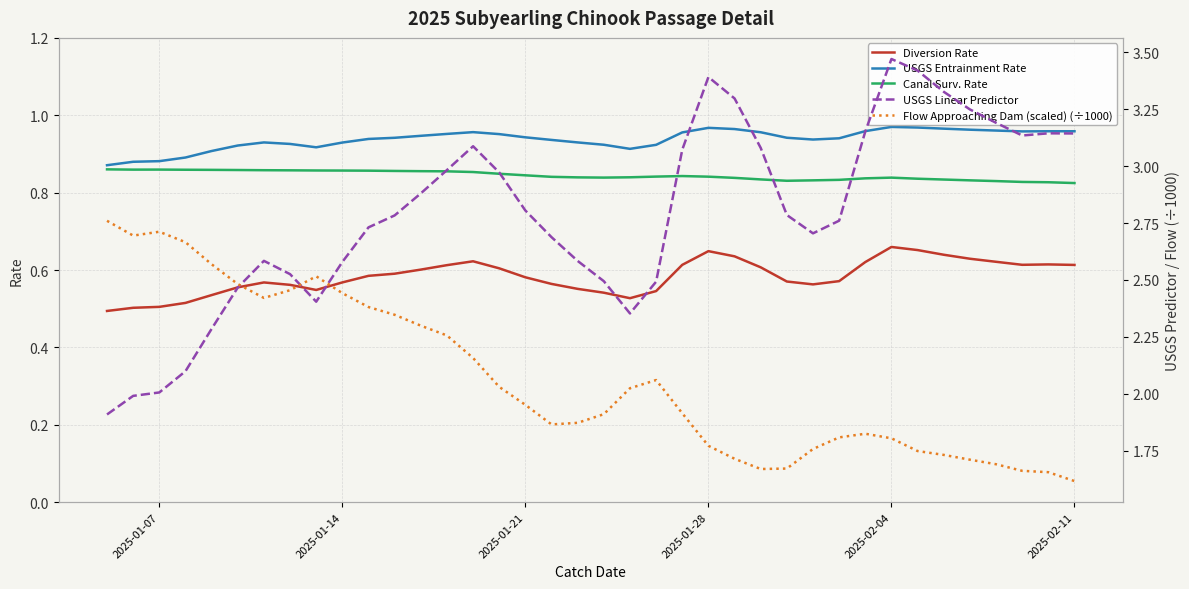

True or false: Diversion Rate and Canal Surv. Rate intersect in this chart.

False